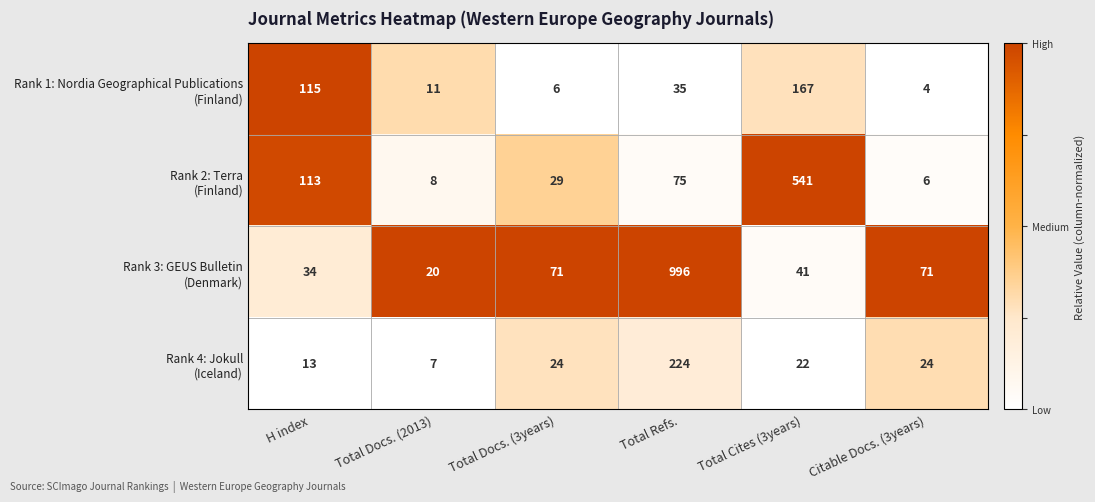

What is the total value across all series at H index?

275